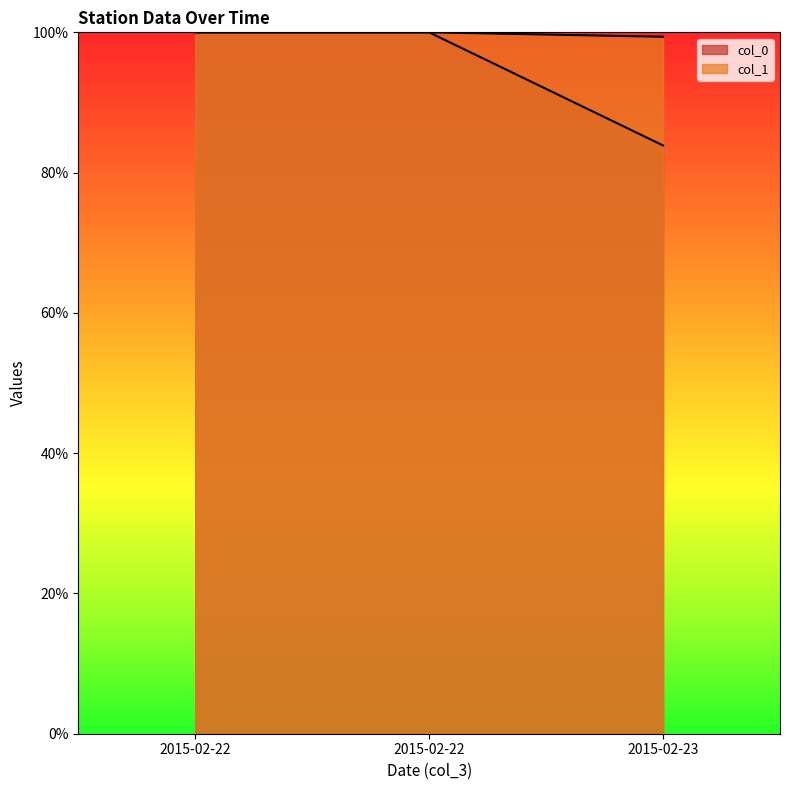

What is the value of the col_0 point at the 2nd from the left?

100.0